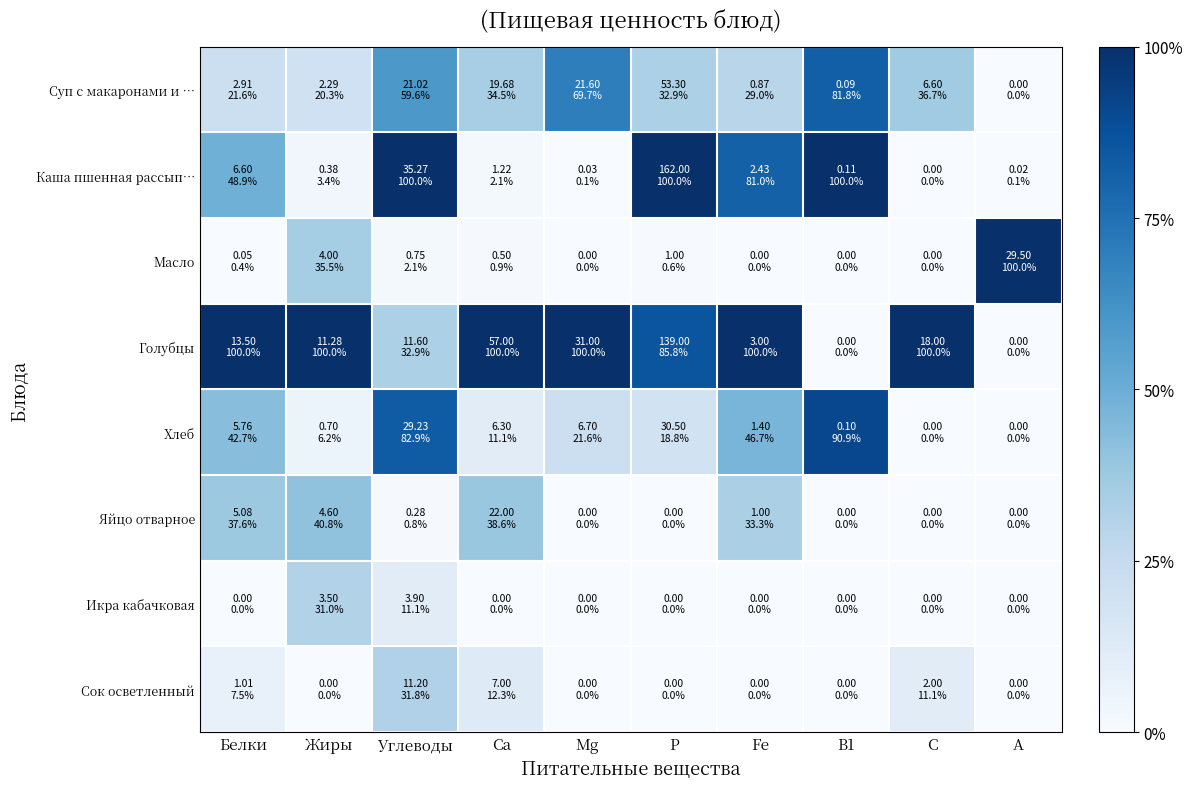

Reading right to left, extract all data points from this chart.

Суп с макаронами и …: A=0.0	C=0.4	B1=0.8	Fe=0.3	P=0.3	Mg=0.7	Ca=0.3	Углеводы=0.6	Жиры=0.2	Белки=0.2
Каша пшенная рассып…: A=0.0	C=0.0	B1=1.0	Fe=0.8	P=1.0	Mg=0.0	Ca=0.0	Углеводы=1.0	Жиры=0.0	Белки=0.5
Масло: A=1.0	C=0.0	B1=0.0	Fe=0.0	P=0.0	Mg=0.0	Ca=0.0	Углеводы=0.0	Жиры=0.4	Белки=0.0
Голубцы: A=0.0	C=1.0	B1=0.0	Fe=1.0	P=0.9	Mg=1.0	Ca=1.0	Углеводы=0.3	Жиры=1.0	Белки=1.0
Хлеб: A=0.0	C=0.0	B1=0.9	Fe=0.5	P=0.2	Mg=0.2	Ca=0.1	Углеводы=0.8	Жиры=0.1	Белки=0.4
Яйцо отварное: A=0.0	C=0.0	B1=0.0	Fe=0.3	P=0.0	Mg=0.0	Ca=0.4	Углеводы=0.0	Жиры=0.4	Белки=0.4
Икра кабачковая: A=0.0	C=0.0	B1=0.0	Fe=0.0	P=0.0	Mg=0.0	Ca=0.0	Углеводы=0.1	Жиры=0.3	Белки=0.0
Сок осветленный: A=0.0	C=0.1	B1=0.0	Fe=0.0	P=0.0	Mg=0.0	Ca=0.1	Углеводы=0.3	Жиры=0.0	Белки=0.1